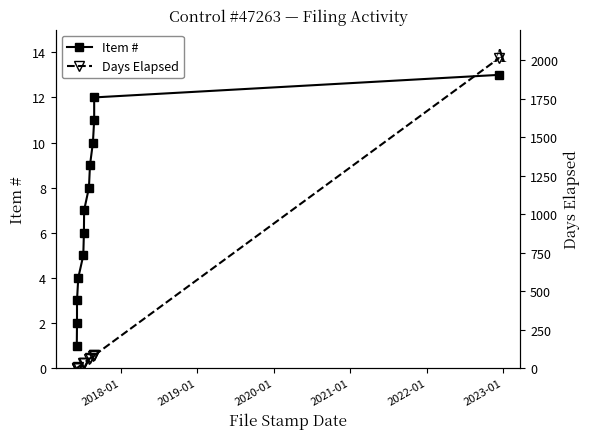

What is the average value of the Days Elapsed series?

191